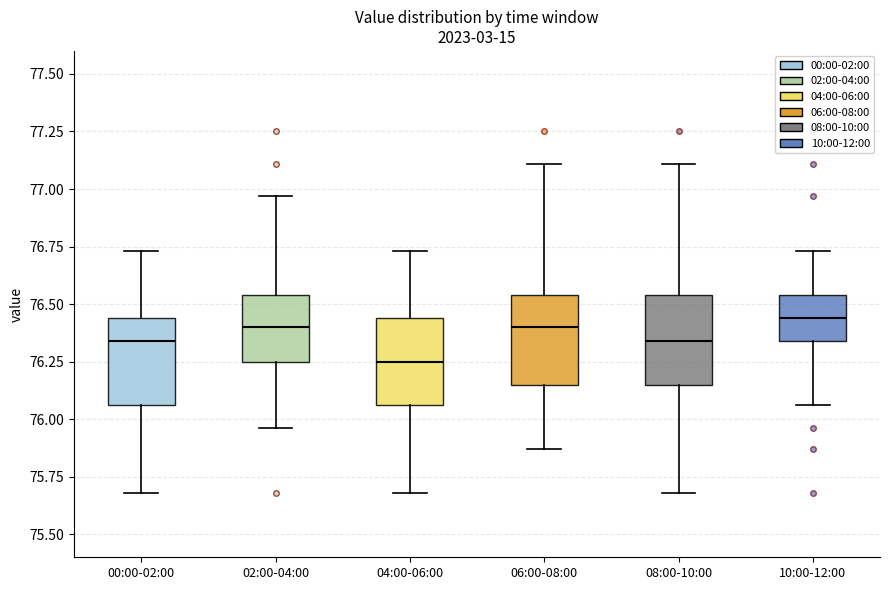

Reading left to right, read every box against the y-axis: the position of its median line, the range the box covers, and the ends of its whiskers. The values are not printed on the chart, so give them approximately, as read against the axis.

00:00-02:00: median 76.35, box 76.05 to 76.45, whiskers 75.70 to 76.75
02:00-04:00: median 76.40, box 76.25 to 76.55, whiskers 75.95 to 76.95
04:00-06:00: median 76.25, box 76.05 to 76.45, whiskers 75.70 to 76.75
06:00-08:00: median 76.40, box 76.15 to 76.55, whiskers 75.85 to 77.10
08:00-10:00: median 76.35, box 76.15 to 76.55, whiskers 75.70 to 77.10
10:00-12:00: median 76.45, box 76.35 to 76.55, whiskers 76.05 to 76.75